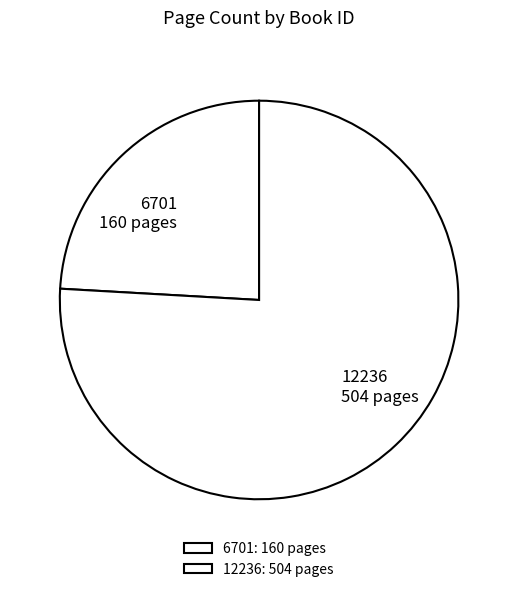

What is the ratio of the value at 6701 to the value at 12236?

0.3